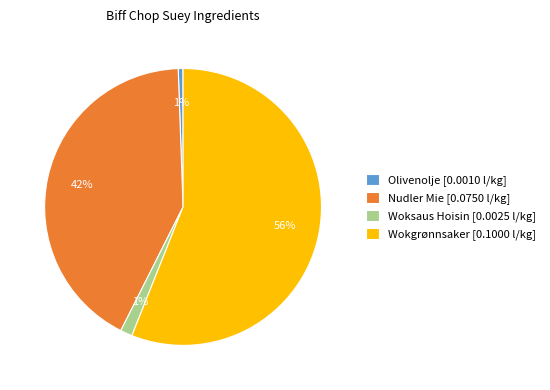

To the nearest percent, what is the combined percentage of Olivenolje [0.0010 l/kg] and Wokgrønnsaker [0.1000 l/kg]?

57%